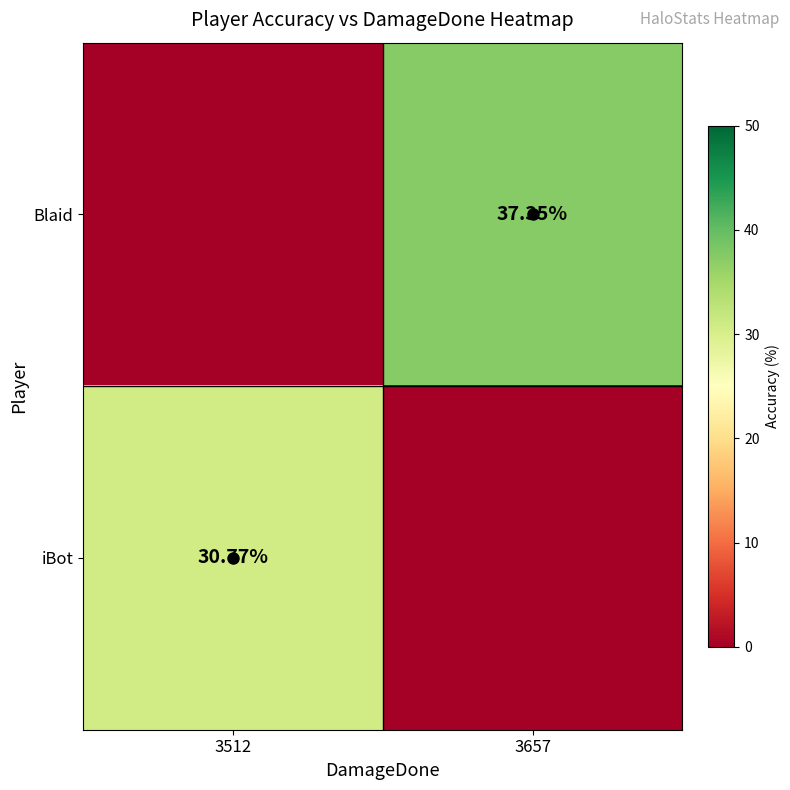

Between 3512 and 3657, which series saw the biggest shift?

Blaid